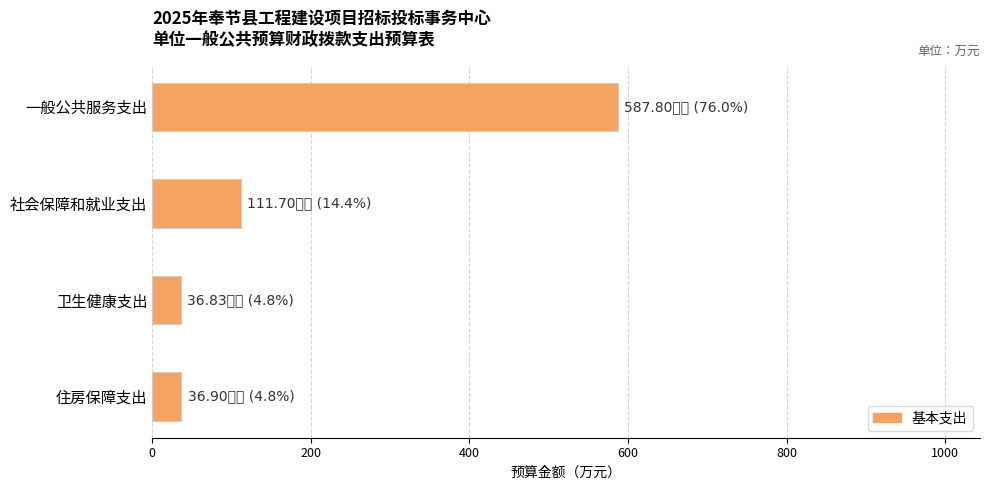

What is the greatest value displayed?

587.8